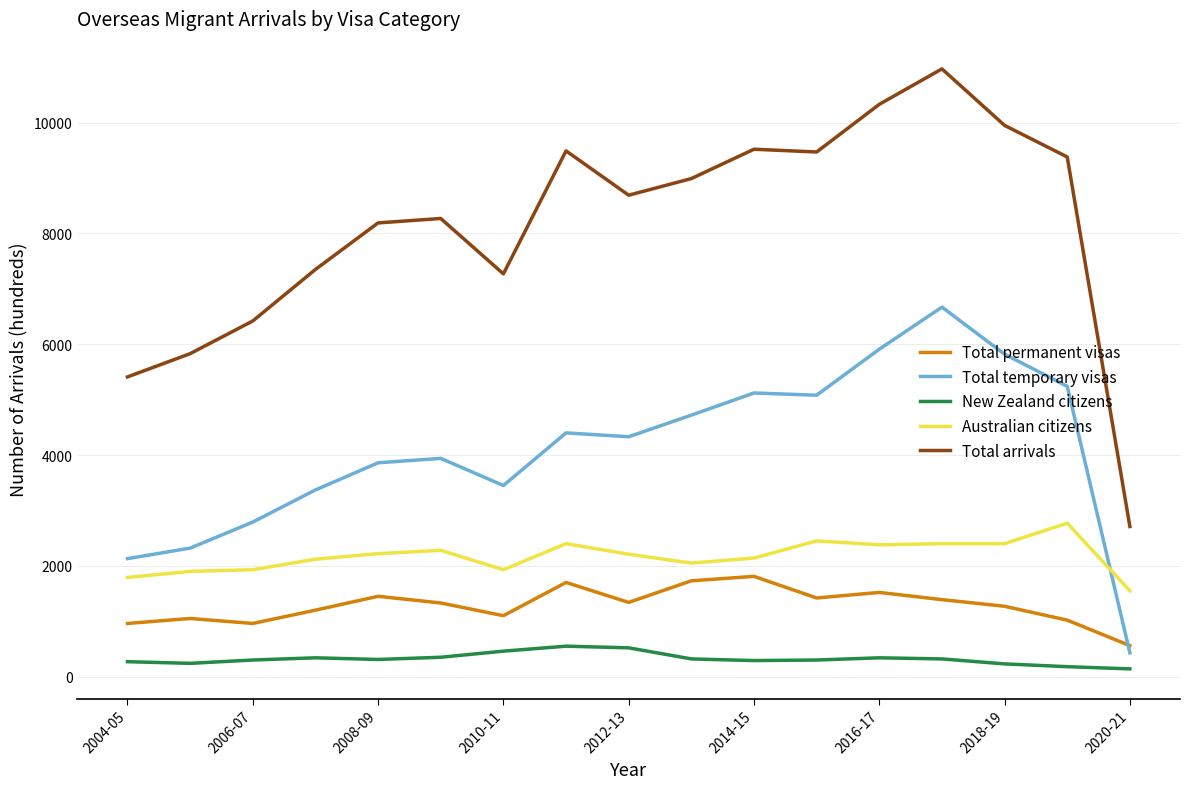

Which series has the largest range (max minus min)?

Total arrivals